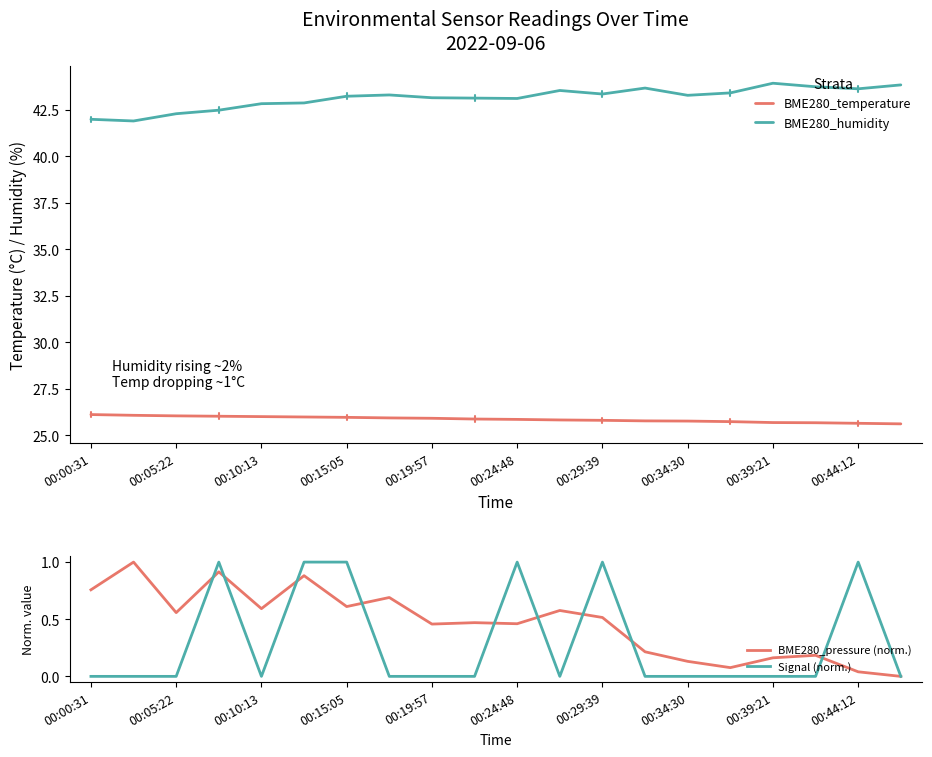

The value of BME280_humidity at 00:34:30 is 43.3. True or false?

True